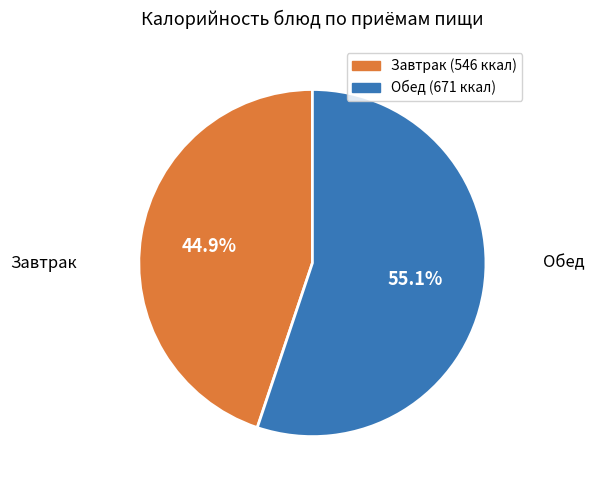

How many slices are in this pie chart?

2